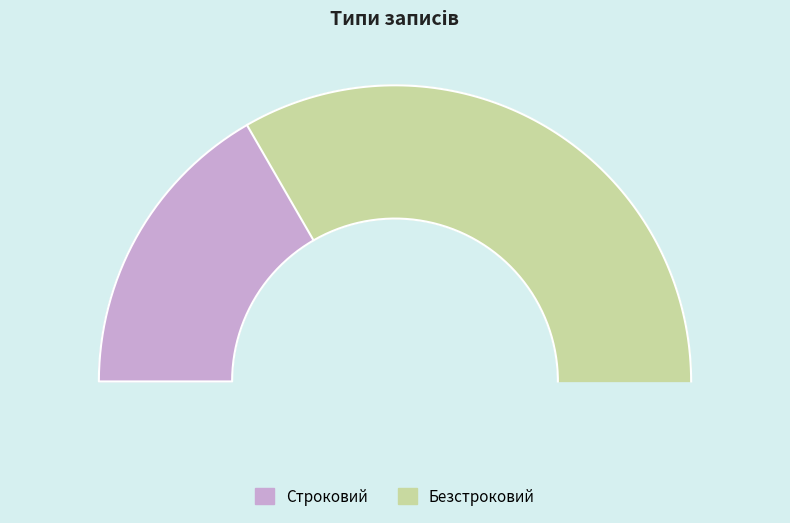

Which slice is the smallest?

Строковий